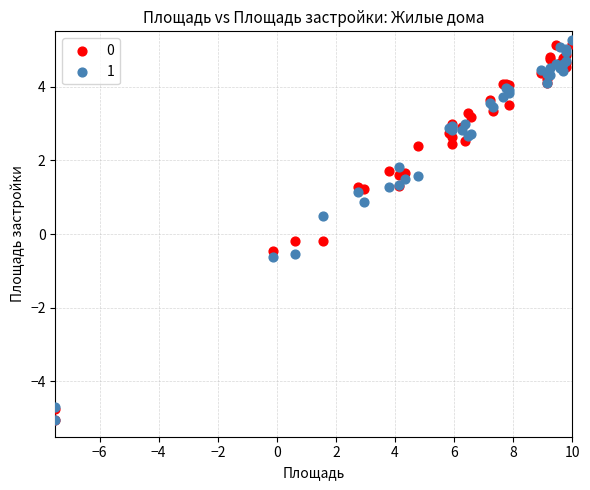

What are all the series names shown in the legend?

0, 1